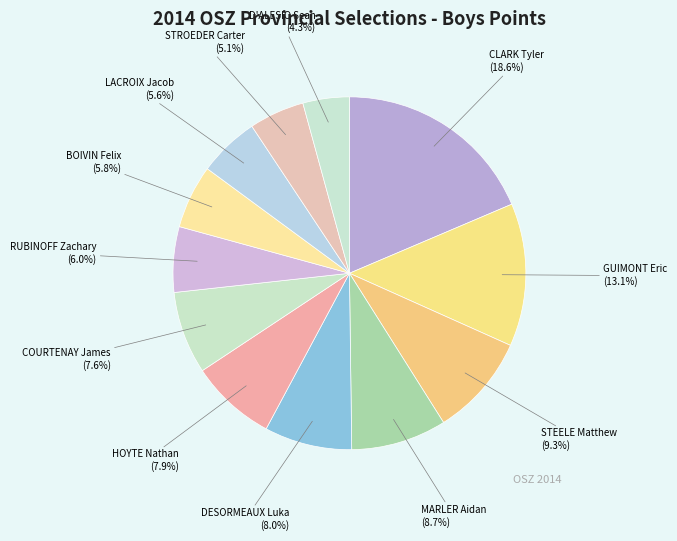

What portion of the pie excludes STEELE Matthew?

90.7%